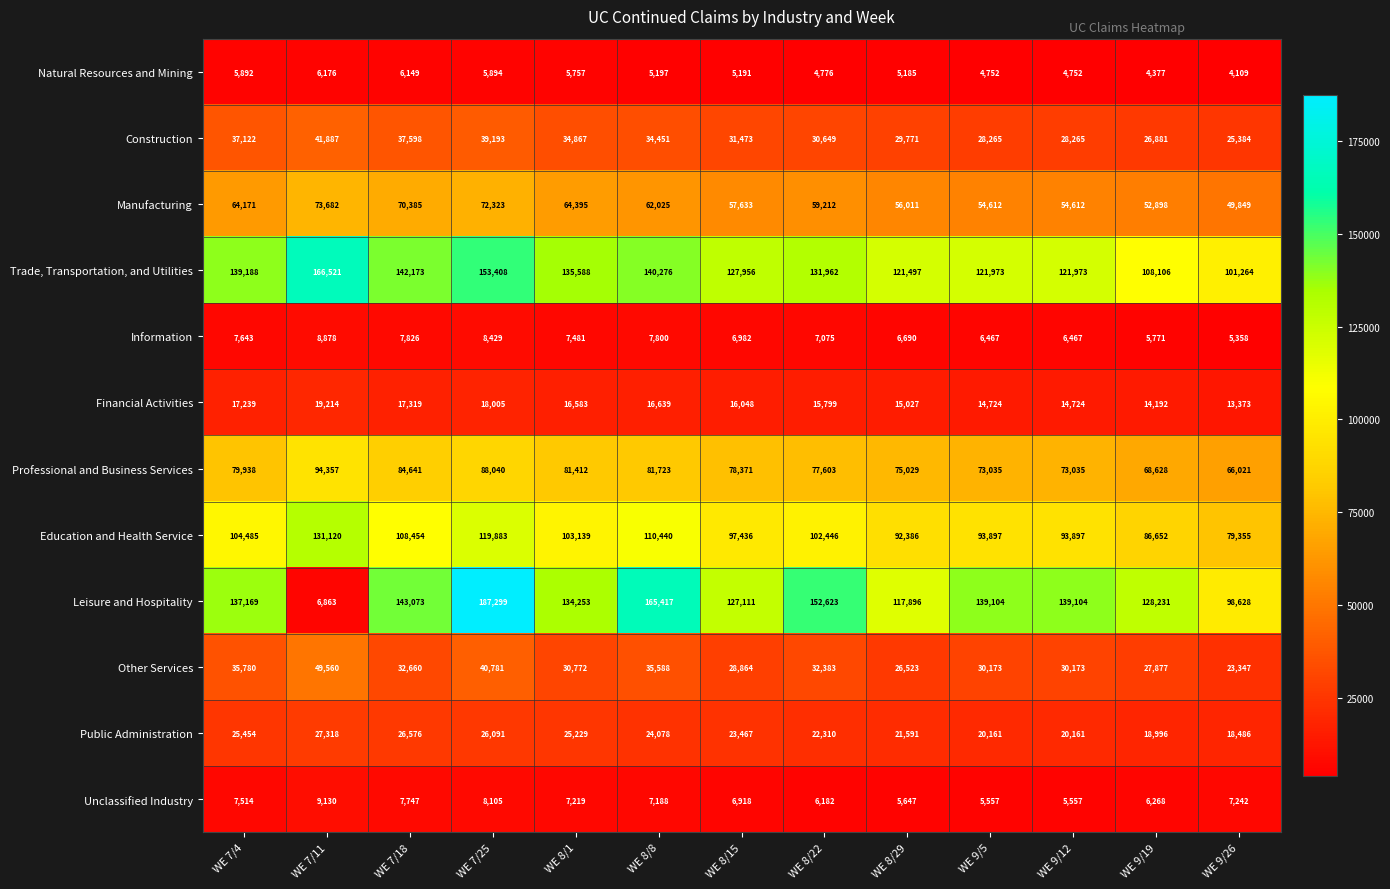

The value of Manufacturing at WE 9/26 is 49849. True or false?

True